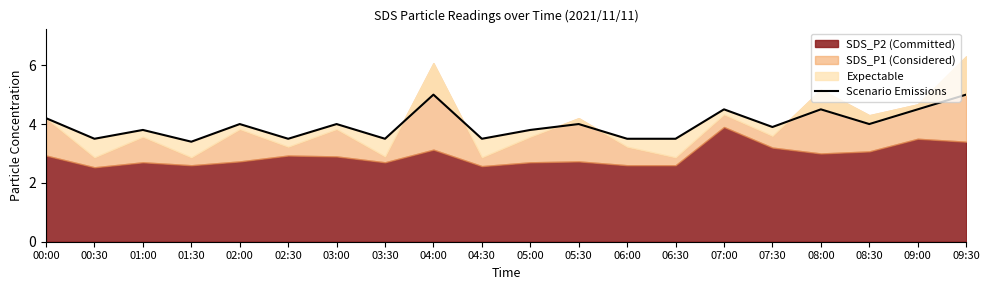

Reading left to right, extract all data points from this chart.

4.2	3.5	3.8	3.4	4.0	3.5	4.0	3.5	5.0	3.5	3.8	4.0	3.5	3.5	4.5	3.9	4.5	4.0	4.5	5.0